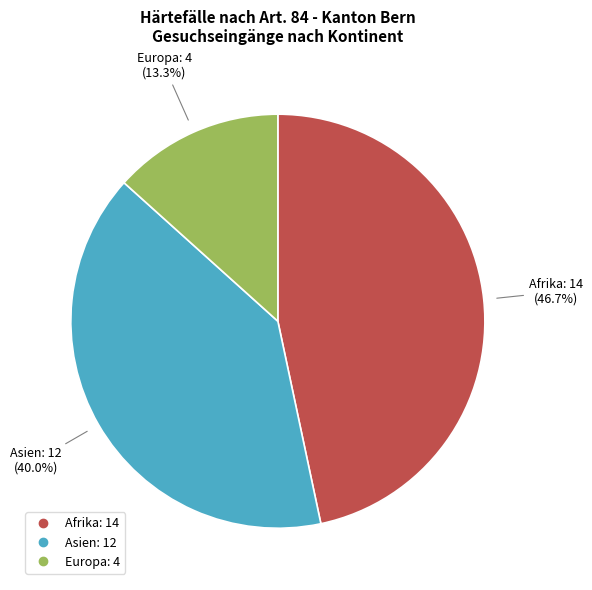

Rank the categories by value from lowest to highest.

Europa, Asien, Afrika